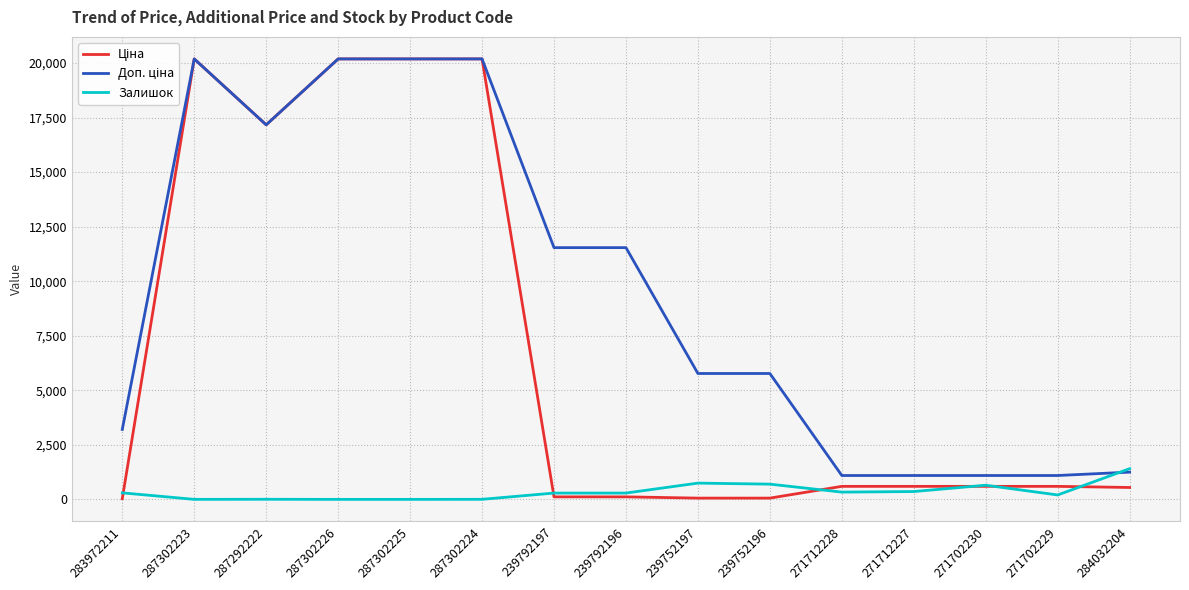

Is it true that Залишок equals 745.0 at 239752197?

True